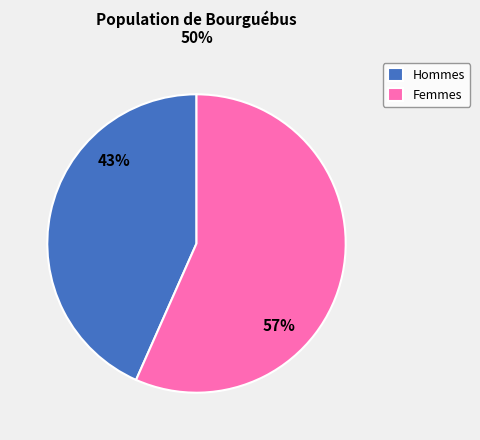

Combined, do Hommes and Femmes account for over 50%?

Yes